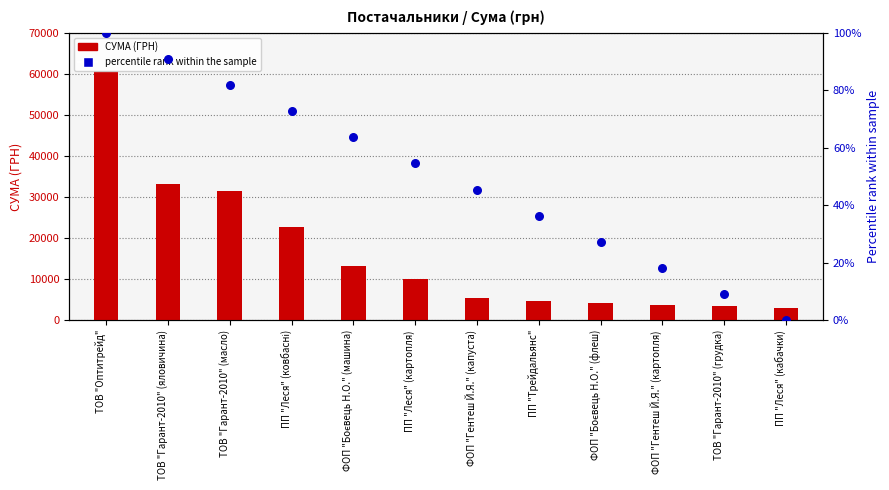

What are all the series names shown in the legend?

СУМА (ГРН), percentile rank within the sample